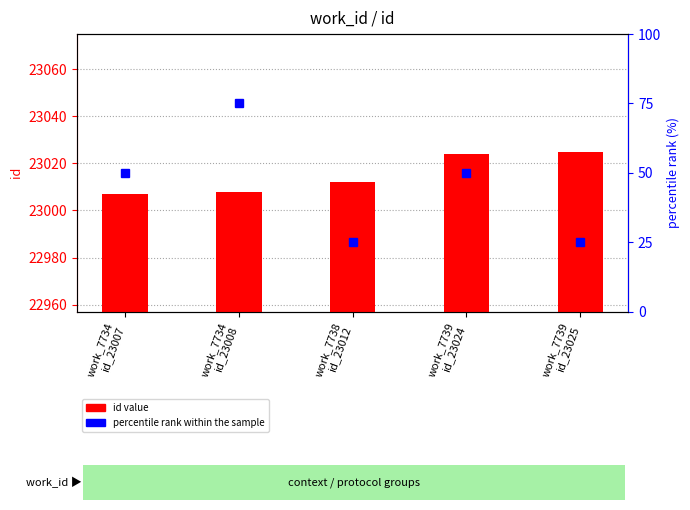

At which label does id value reach its minimum?

work_7734
id_23007